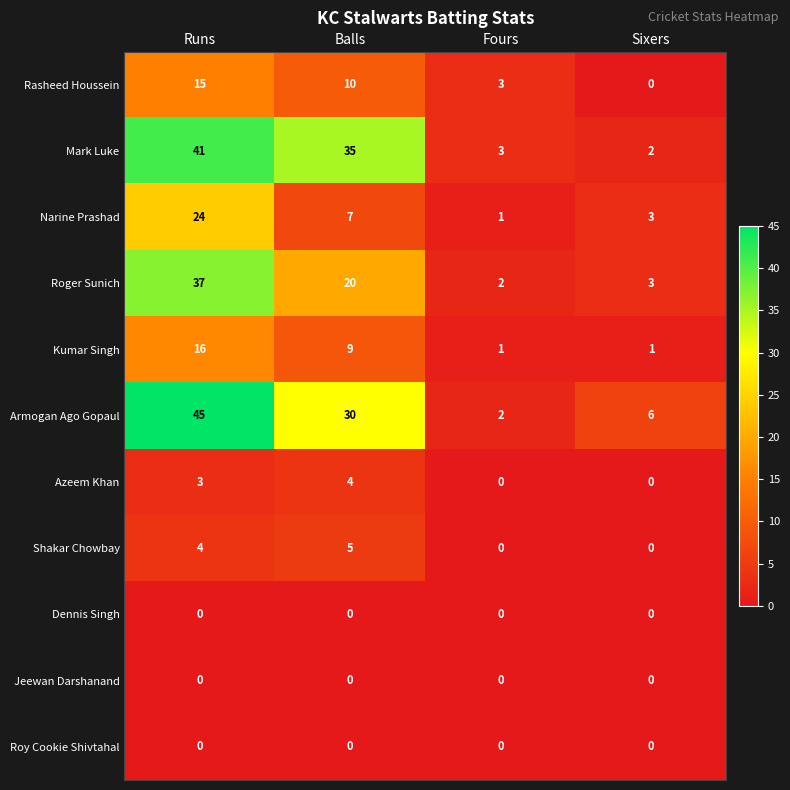

What is the spread (max minus min) of values at Runs?

45